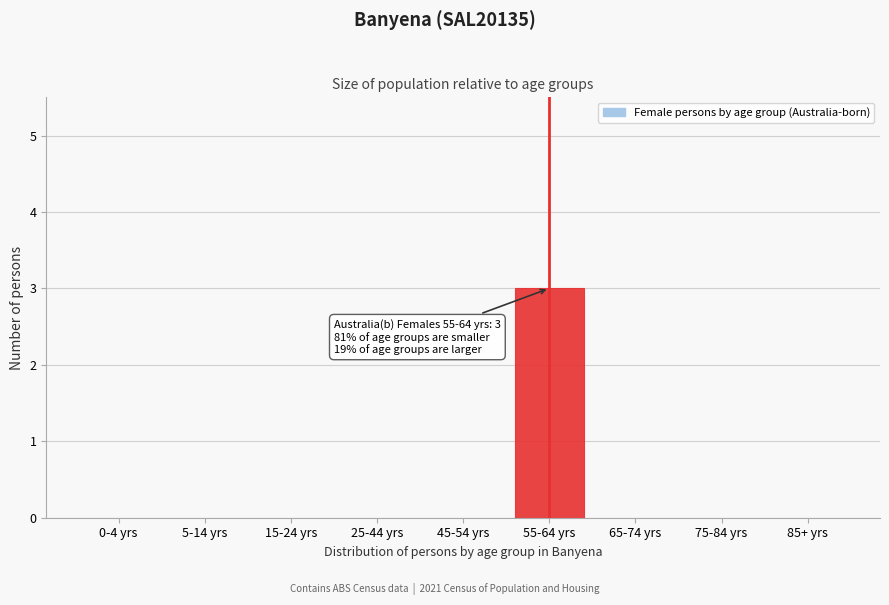

Reading left to right, what are all the values shown in this chart?

0-4 yrs=0	5-14 yrs=0	15-24 yrs=0	25-44 yrs=0	45-54 yrs=0	55-64 yrs=3	65-74 yrs=0	75-84 yrs=0	85+ yrs=0